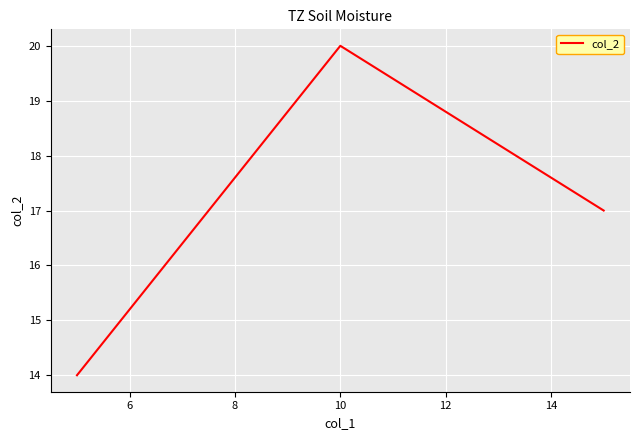

What is the maximum value shown in the chart?

20